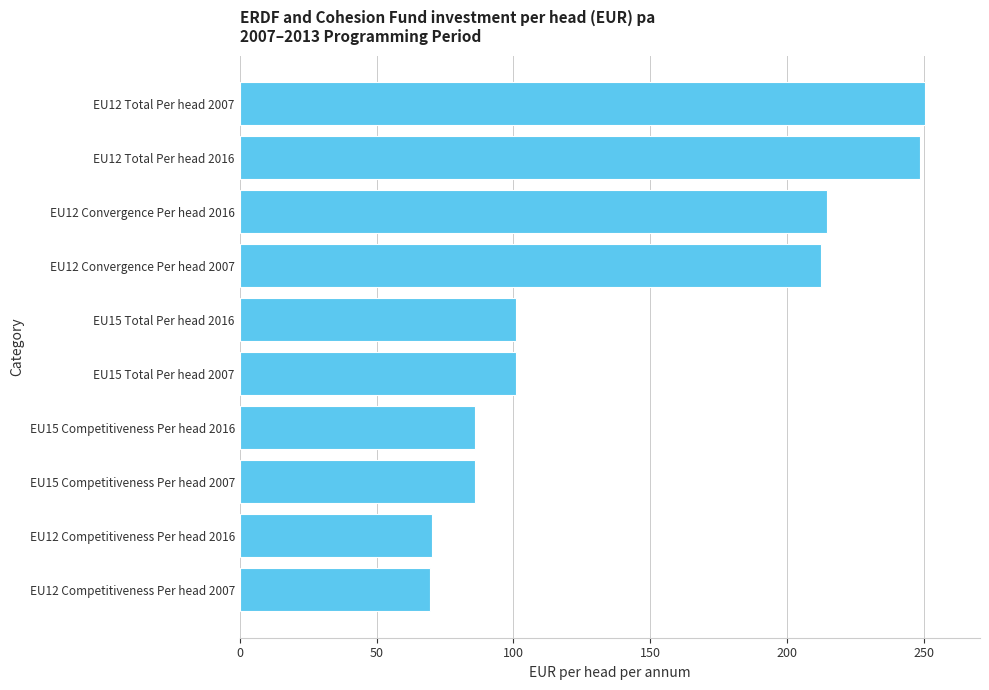

What is the maximum value shown in the chart?

250.4